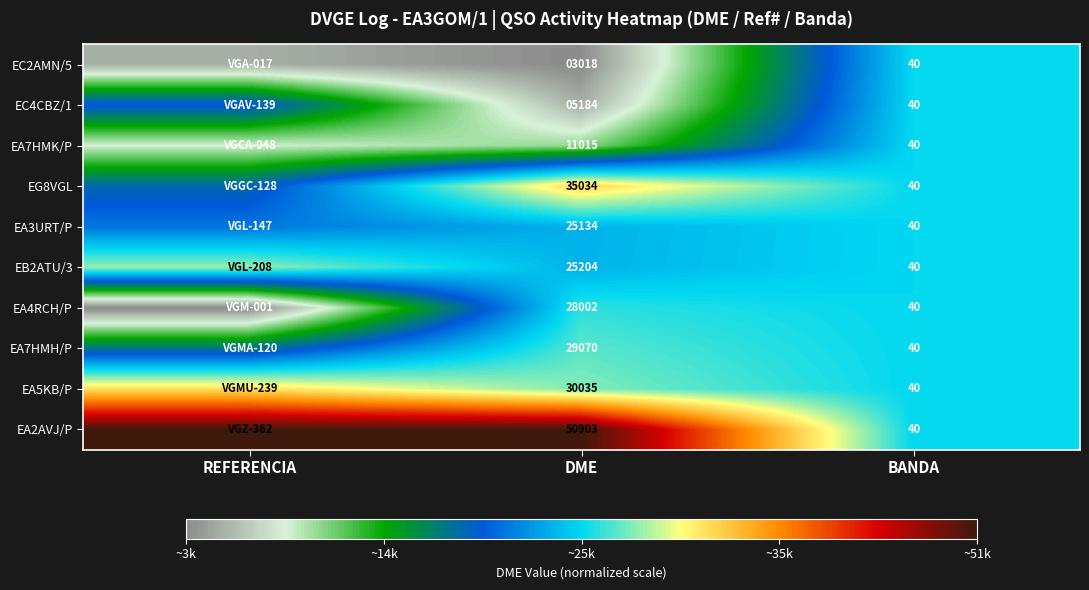

Is the value of EA3URT/P at DME greater than the value of EC2AMN/5 at BANDA?

Yes